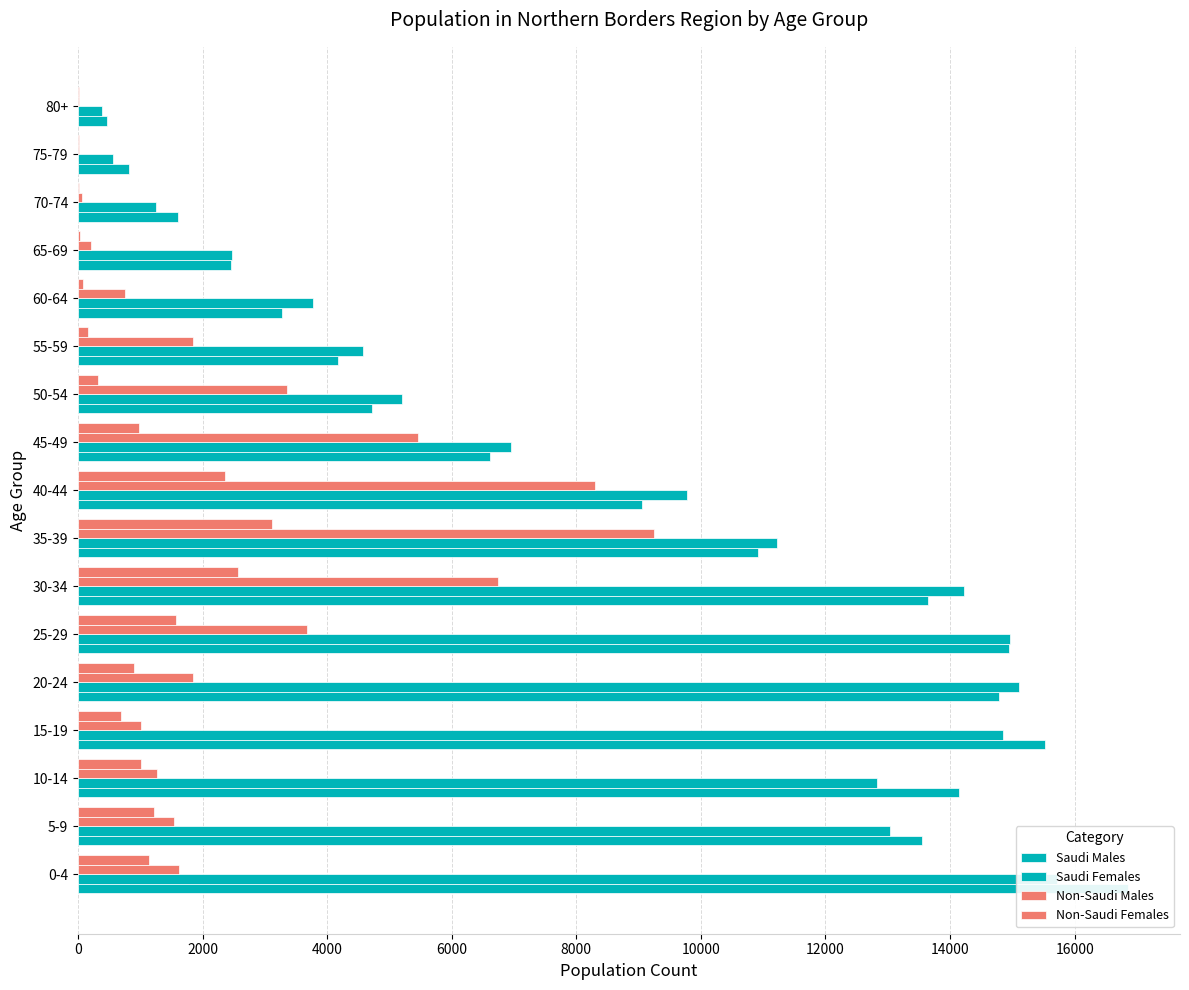

What is the value of the Non-Saudi Males bar at the 4th from the left?

1013